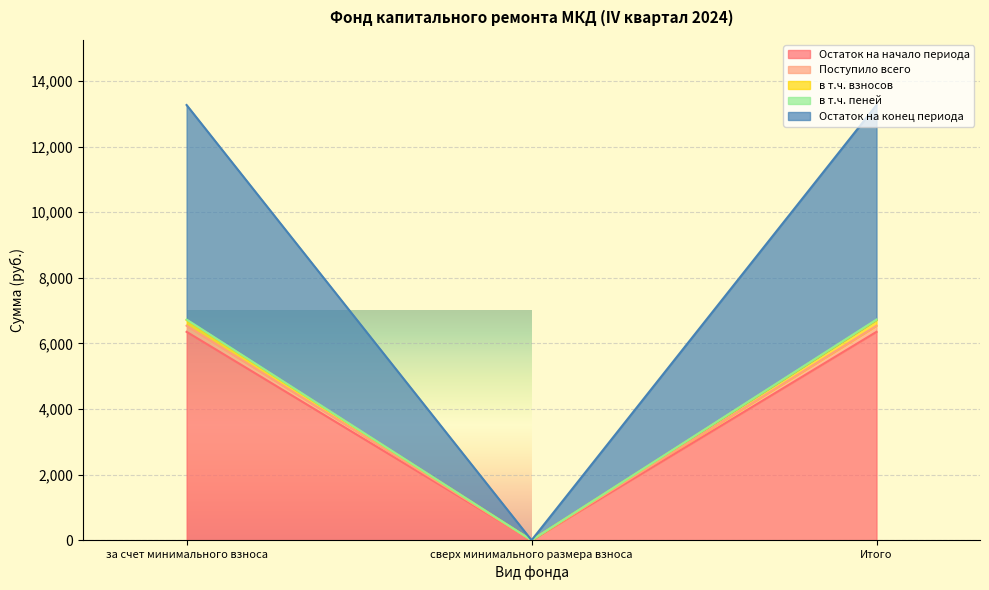

True or false: Остаток на начало периода has a value of 6353.6 at Итого.

True